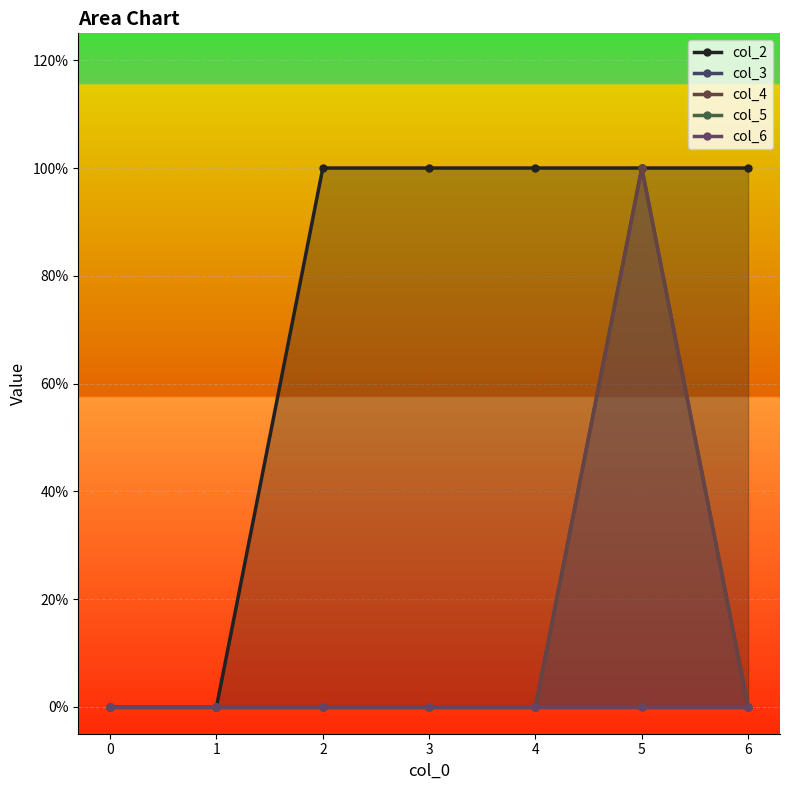

True or false: col_5 has a value of 0 at 0.

True